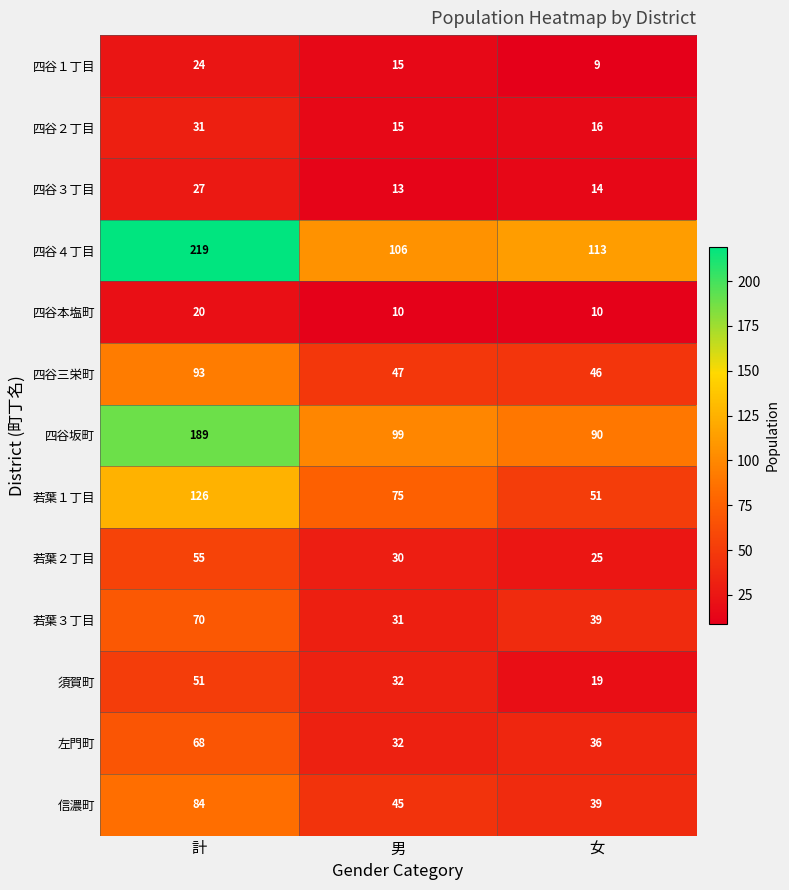

Which label corresponds to the largest value in the chart?

計